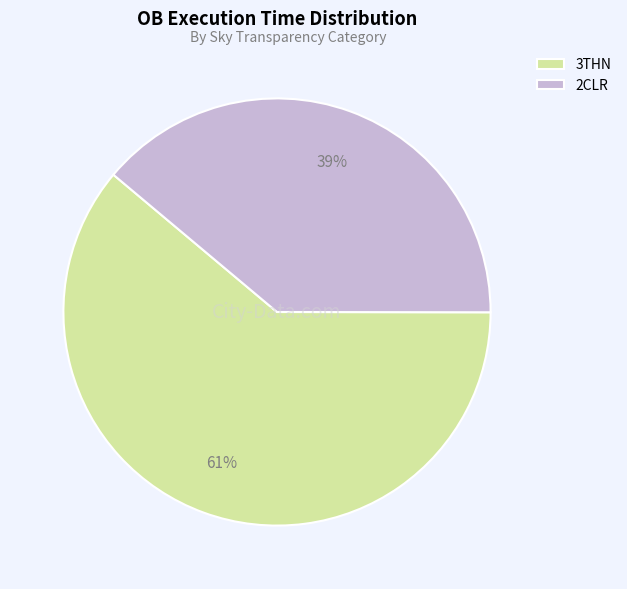

Count the number of slices in the pie.

2